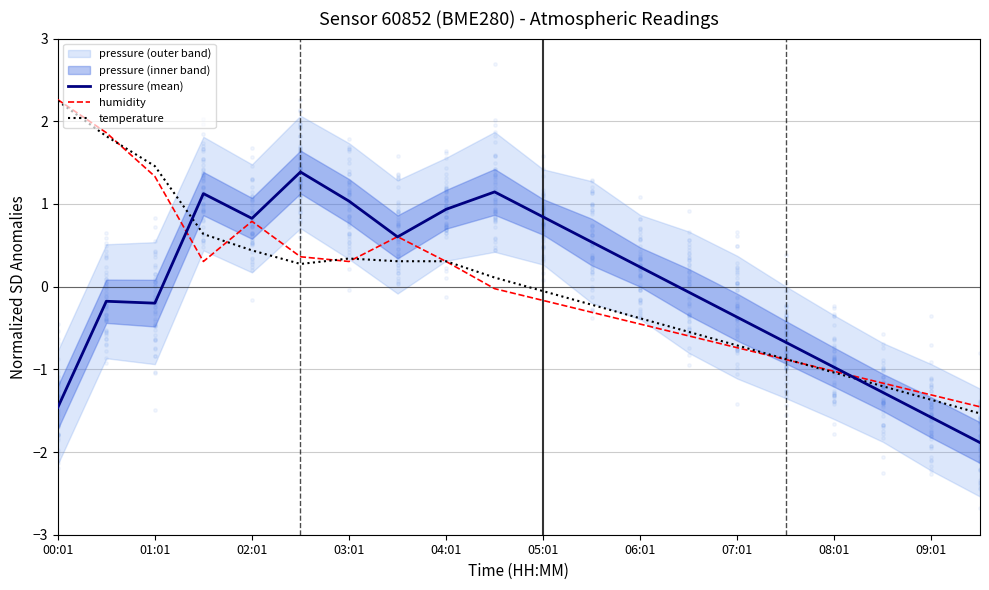

Which series contains the lowest Y value?

pressure (mean)